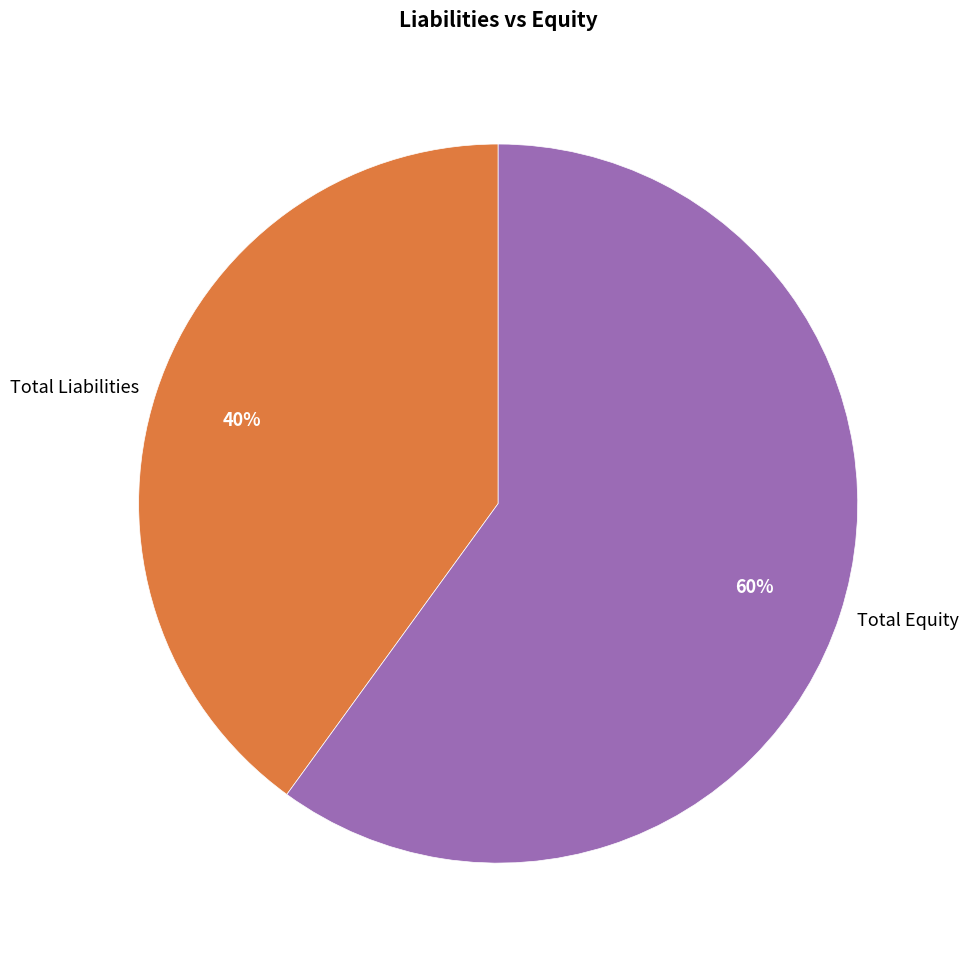

To the nearest percent, what percentage of the pie is Total Liabilities?

40%